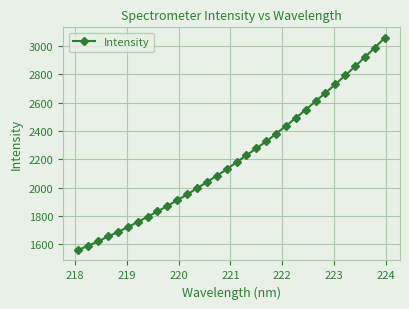

What is the maximum value shown in the chart?

3056.8